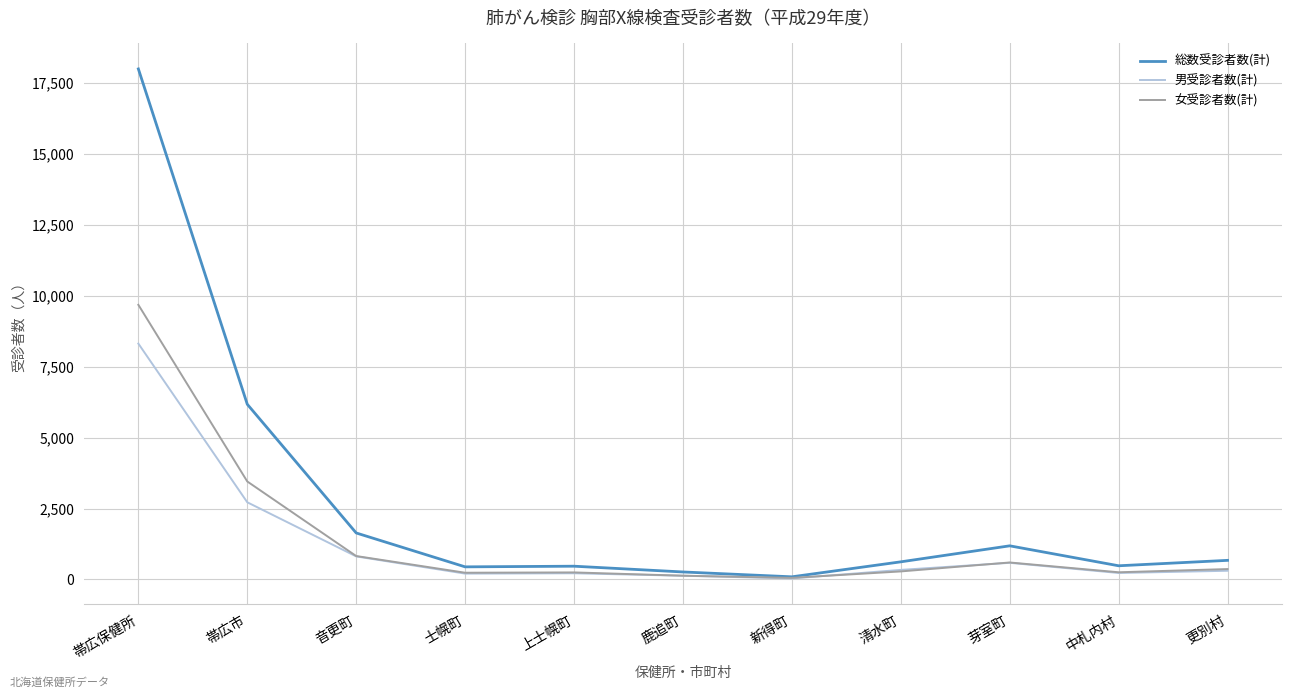

Which series has the largest total across all categories?

総数受診者数(計)